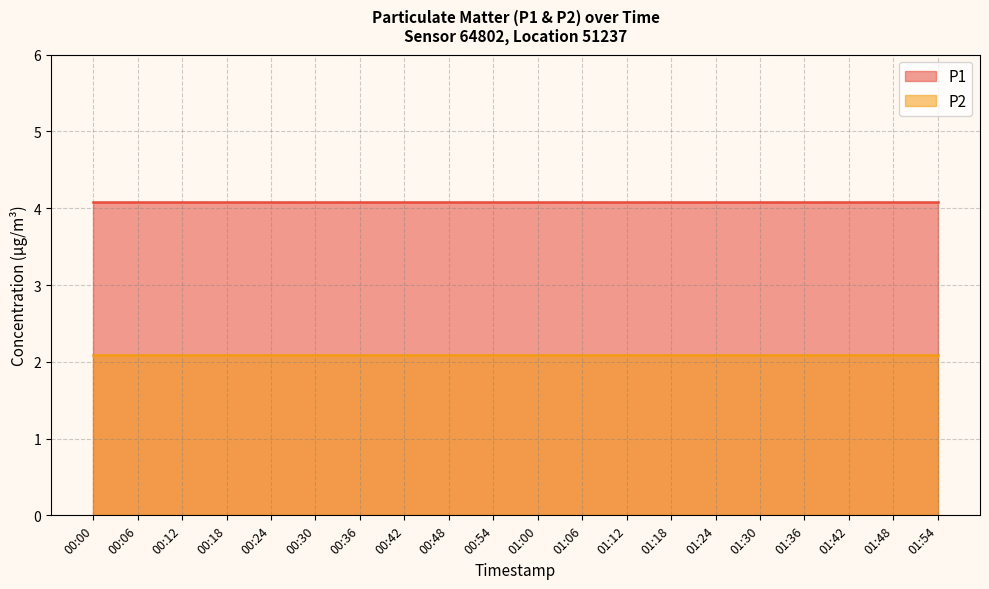

What is the sum of the P2 values at 00:48 and 00:36?

4.2